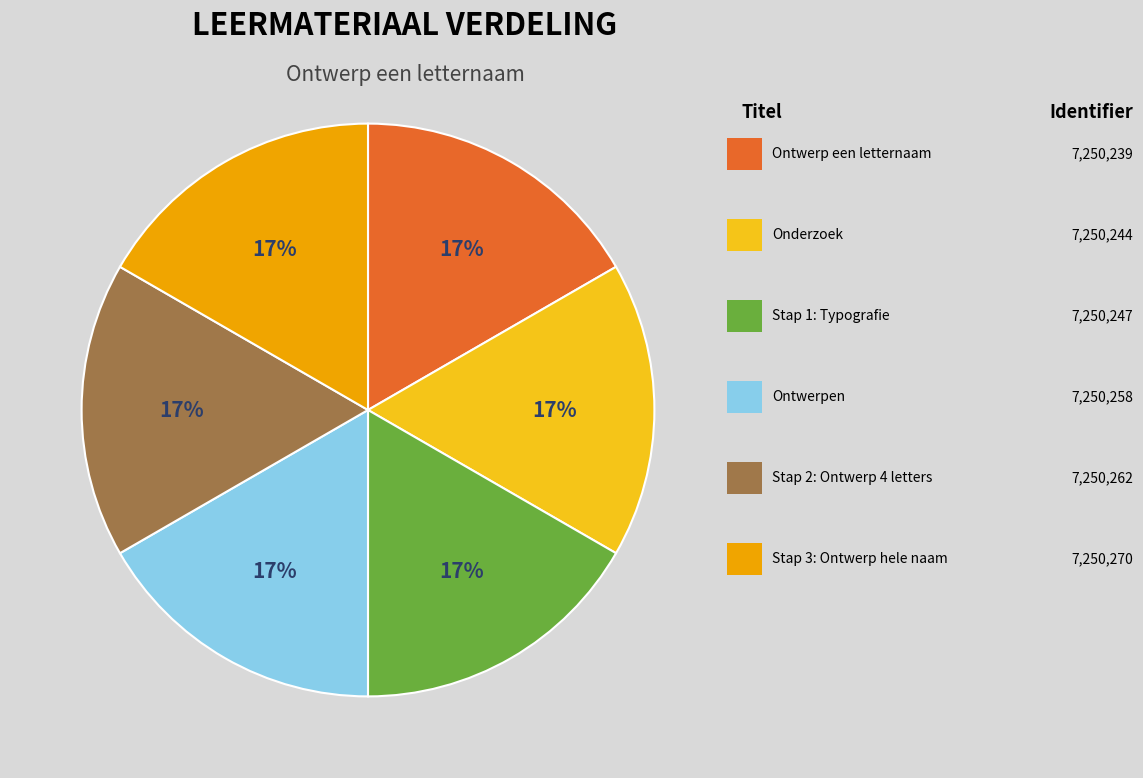

To the nearest percent, what is the average slice percentage?

17%